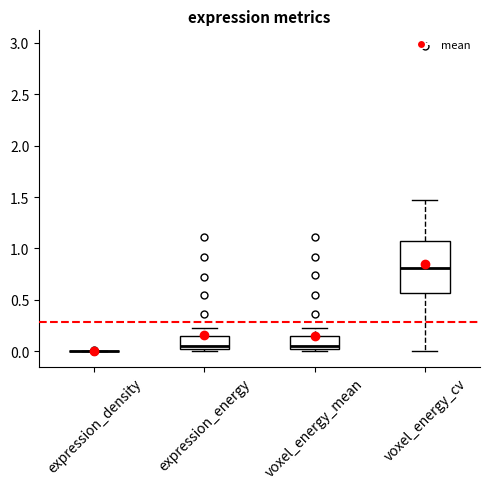

Reading left to right, transcribe this box plot: for each box, give where its median line is, the range the box spans, and where its two whiskers end, as read against the y-axis. The values are not printed on the chart, so give them approximately, as read against the axis.

expression_density: box collapsed to a line at 0.00, whiskers 0.00 to 0.00
expression_energy: median 0.05, box 0.00 to 0.15, whiskers 0.00 (just below the box's lower edge) to 0.20
voxel_energy_mean: median 0.05, box 0.00 to 0.15, whiskers 0.00 (just below the box's lower edge) to 0.20
voxel_energy_cv: median 0.80, box 0.55 to 1.10, whiskers 0.00 to 1.45